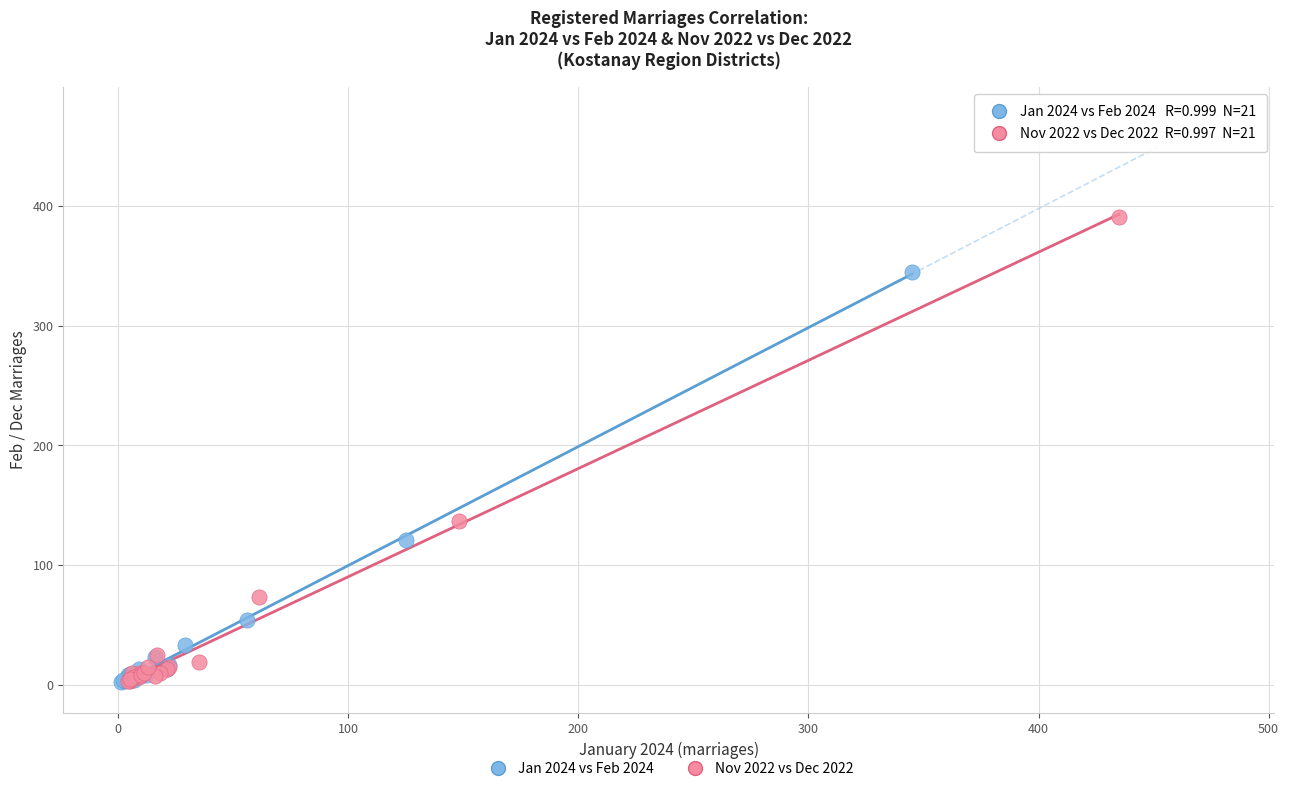

What are all the series names shown in the legend?

Jan 2024 vs Feb 2024, Nov 2022 vs Dec 2022